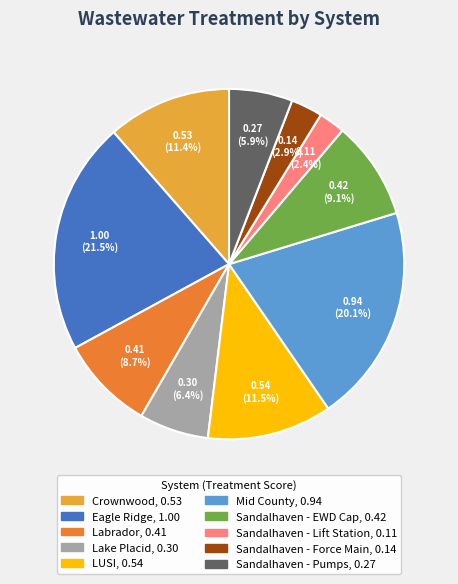

Combined, what portion of the pie is Sandalhaven - Force Main and Lake Placid?

9.3%